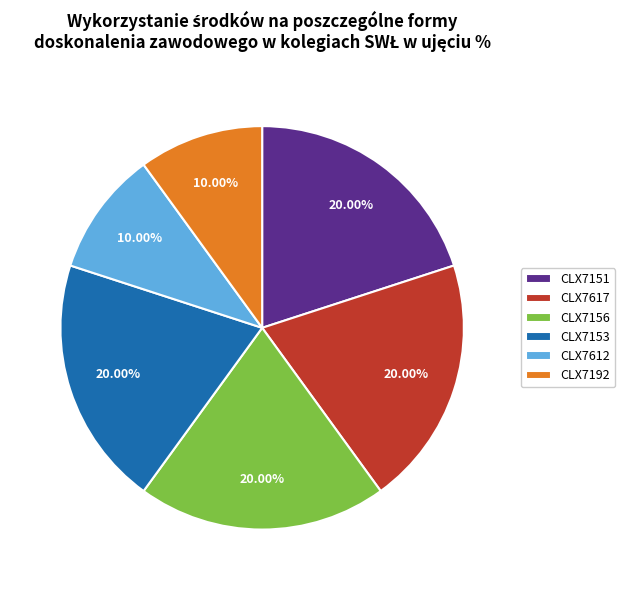

Combined, do CLX7192 and CLX7151 account for over 50%?

No